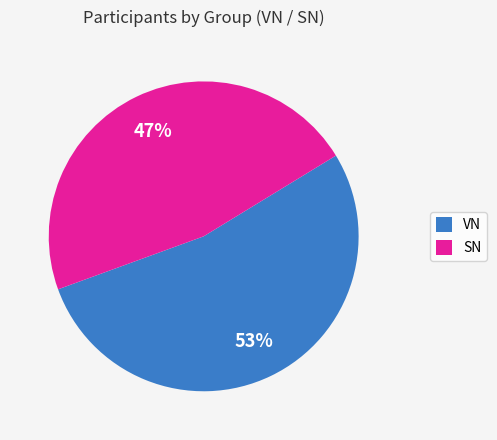

To the nearest percent, what is the combined percentage of VN and SN?

100%